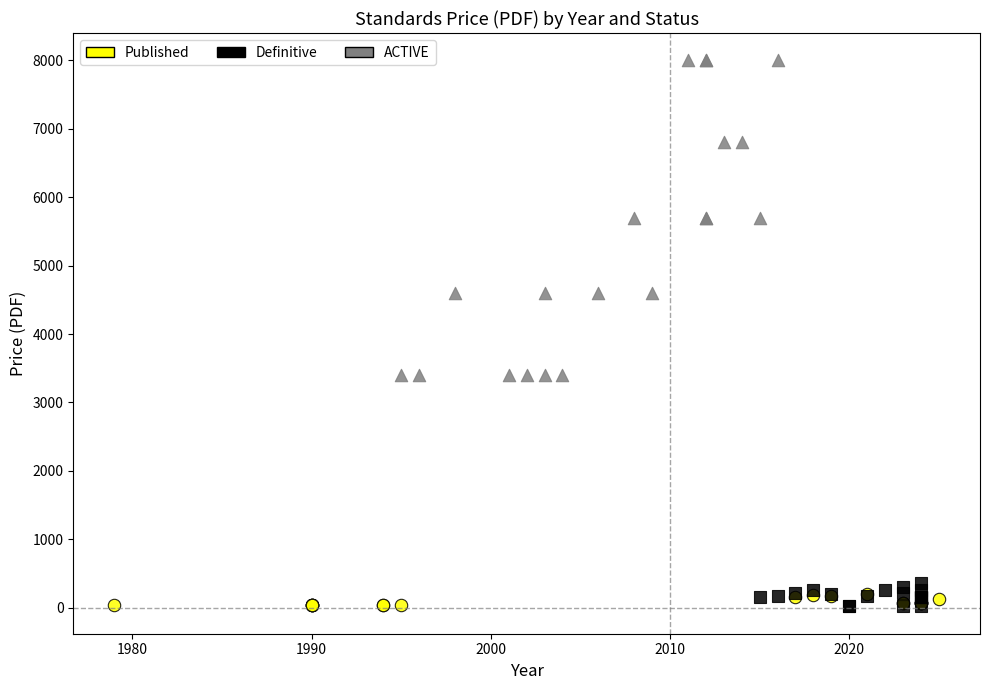

Which series reaches the maximum Y coordinate?

ACTIVE